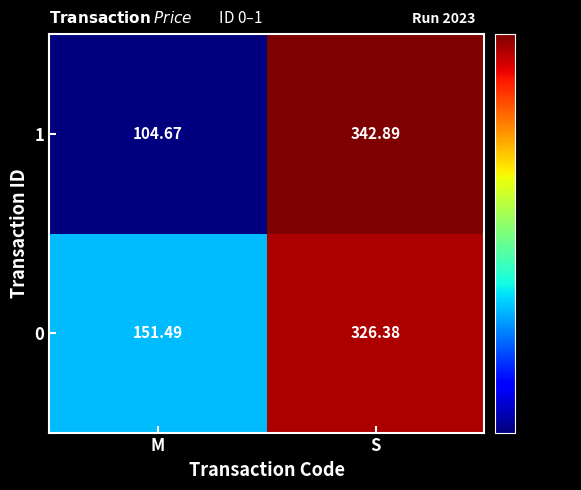

Which category has the highest value in the 1 series?

S